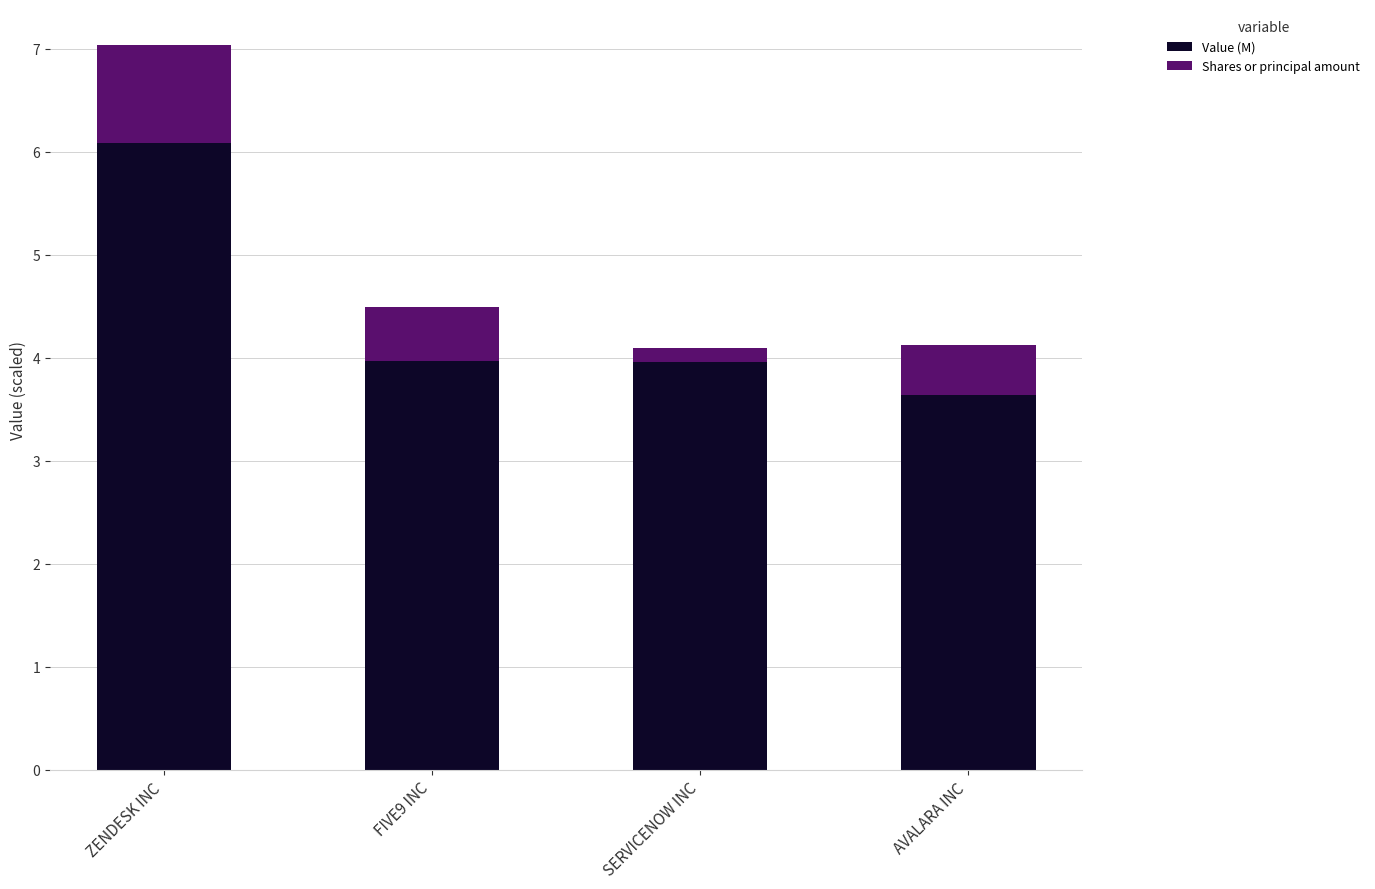

Which category has the lowest value in the Value (M) series?

AVALARA INC